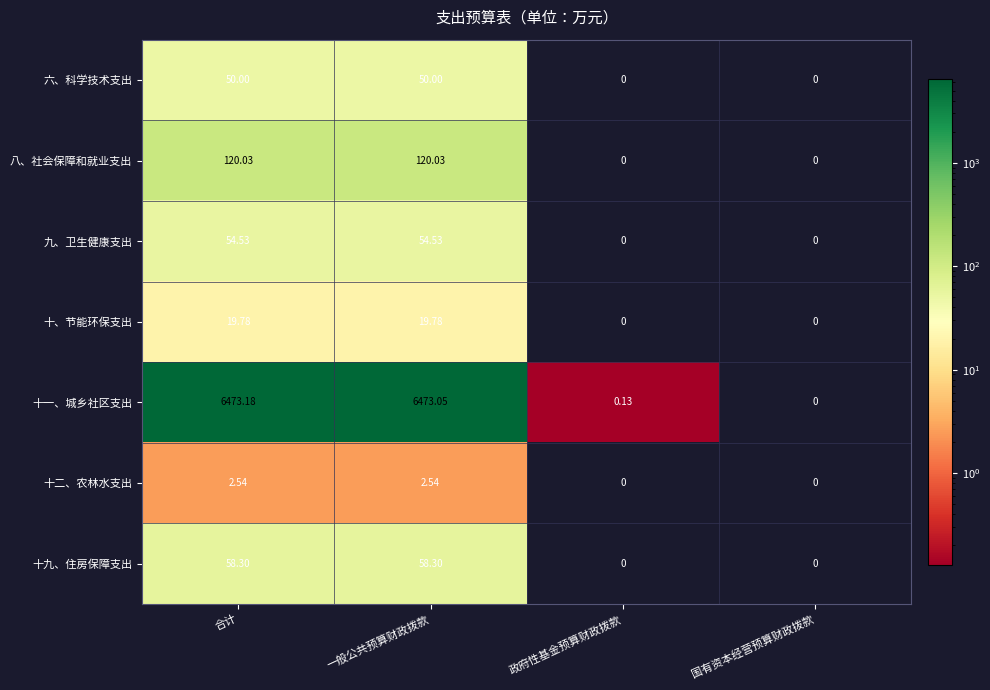

Rank the series by their maximum value, from highest to lowest.

十一、城乡社区支出, 八、社会保障和就业支出, 十九、住房保障支出, 九、卫生健康支出, 六、科学技术支出, 十、节能环保支出, 十二、农林水支出